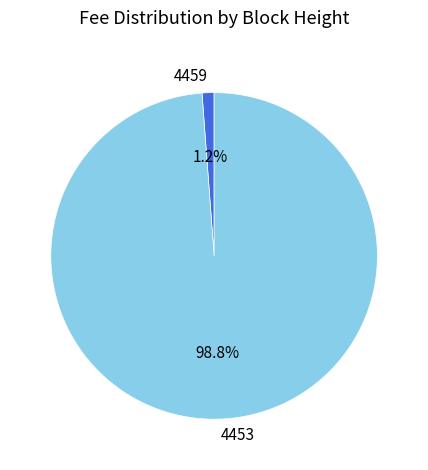

To the nearest percent, what portion does 4453 represent?

99%